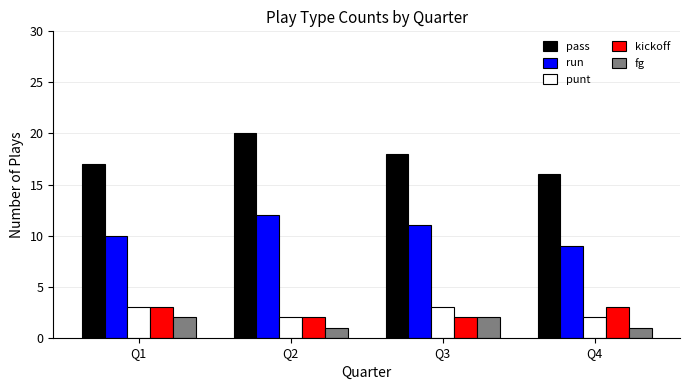

Which series has the widest spread of values?

pass